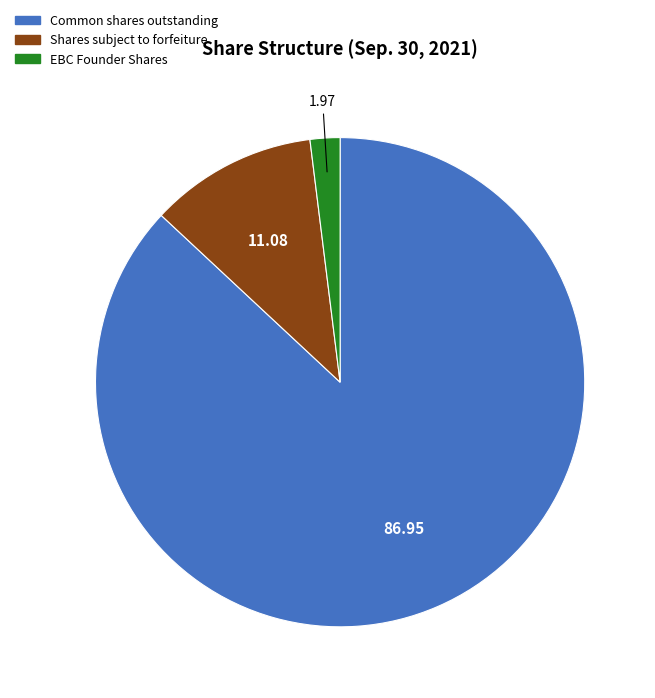

Does EBC Founder Shares account for over 50% of the chart?

No